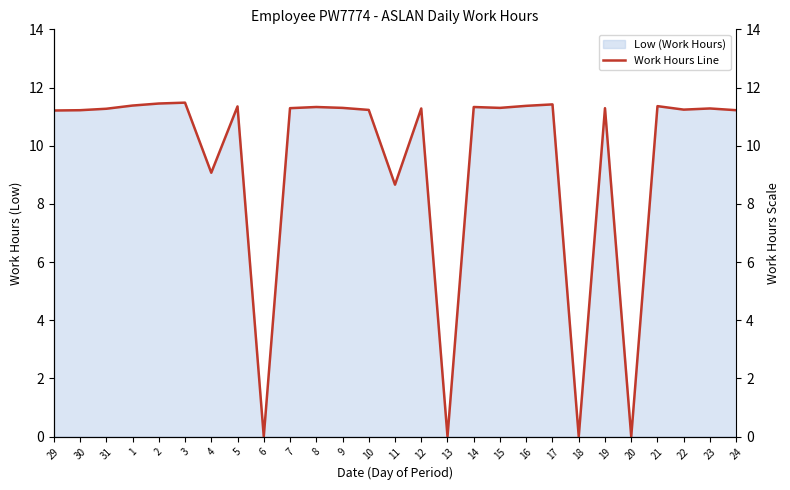

What position from the left is 24?

27